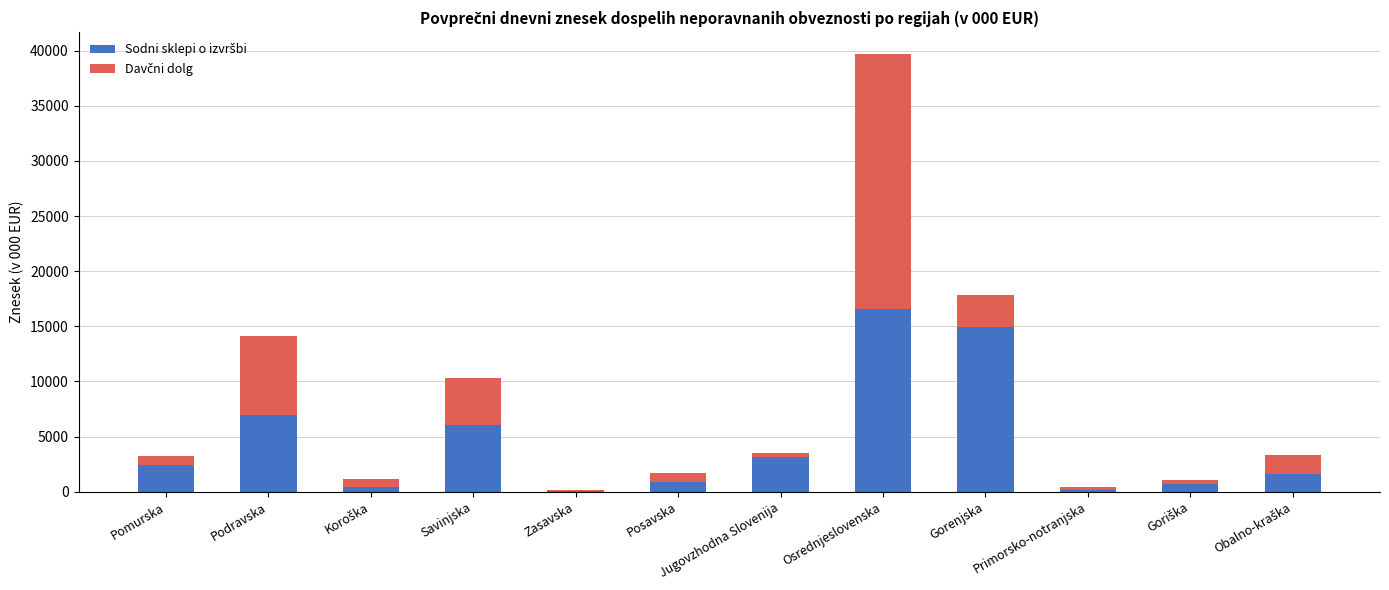

At which category is the sum across all series the highest?

Osrednjeslovenska